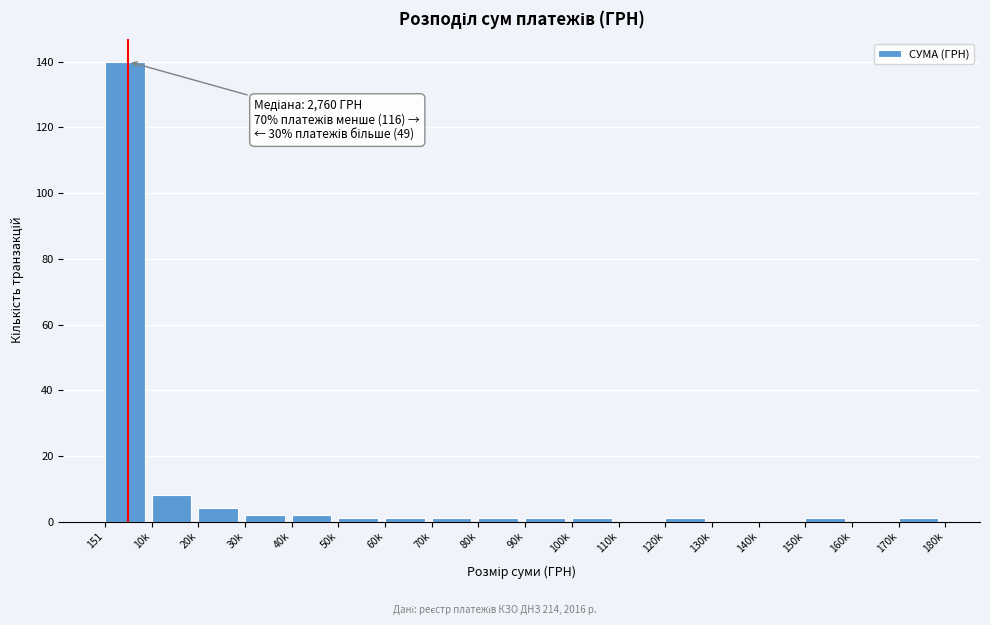

Reading right to left, transcribe all the data shown in this chart.

170k=1	160k=0	150k=1	140k=0	130k=0	120k=1	110k=0	100k=1	90k=1	80k=1	70k=1	60k=1	50k=1	40k=2	30k=2	20k=4	10k=8	151=140